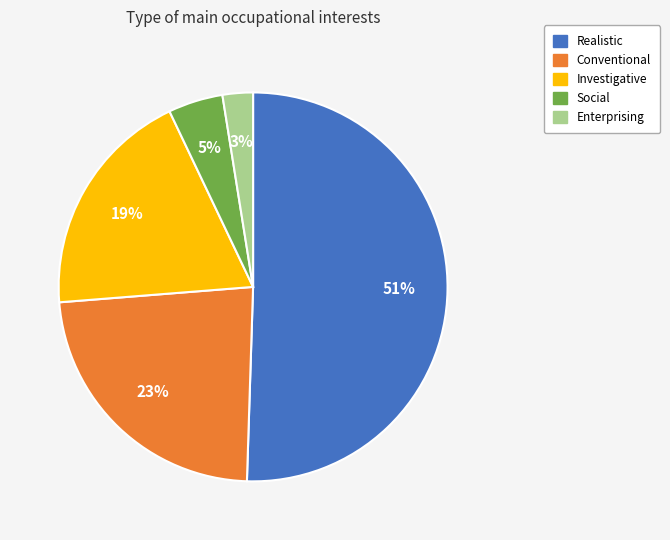

Is it true that Investigative is 19% of the pie?

True